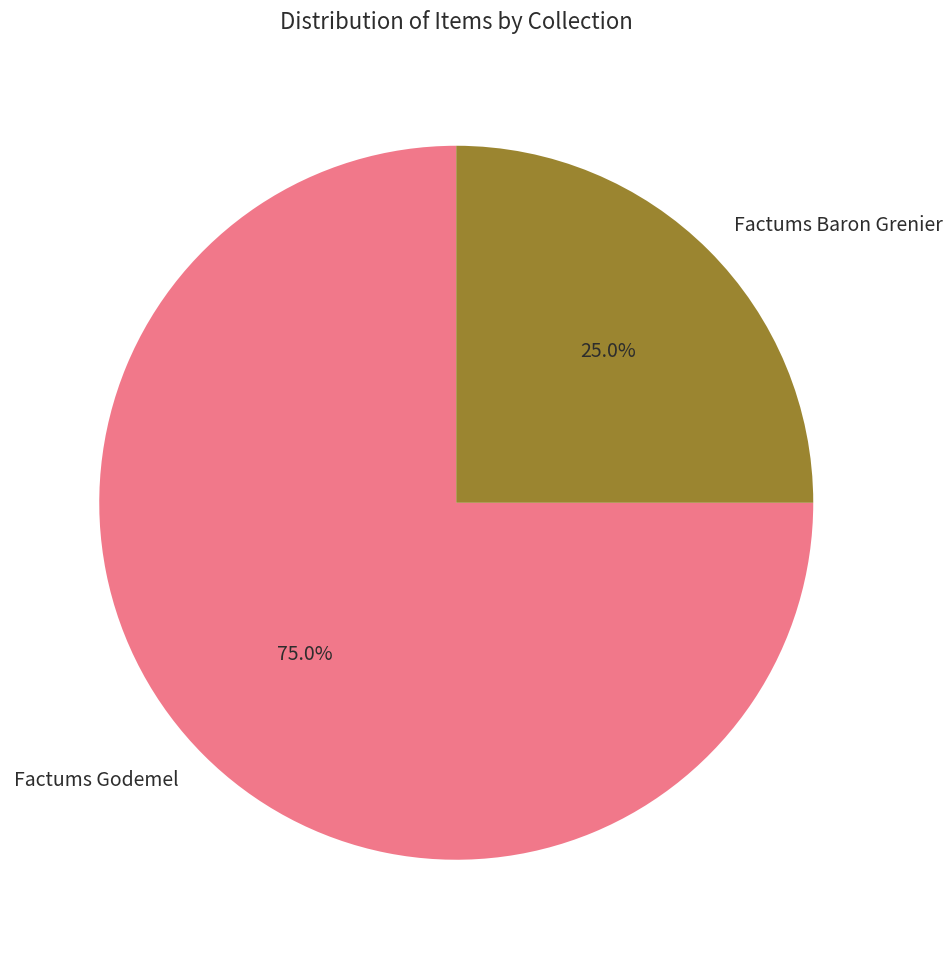

Which slice represents more than half of the pie?

Factums Godemel